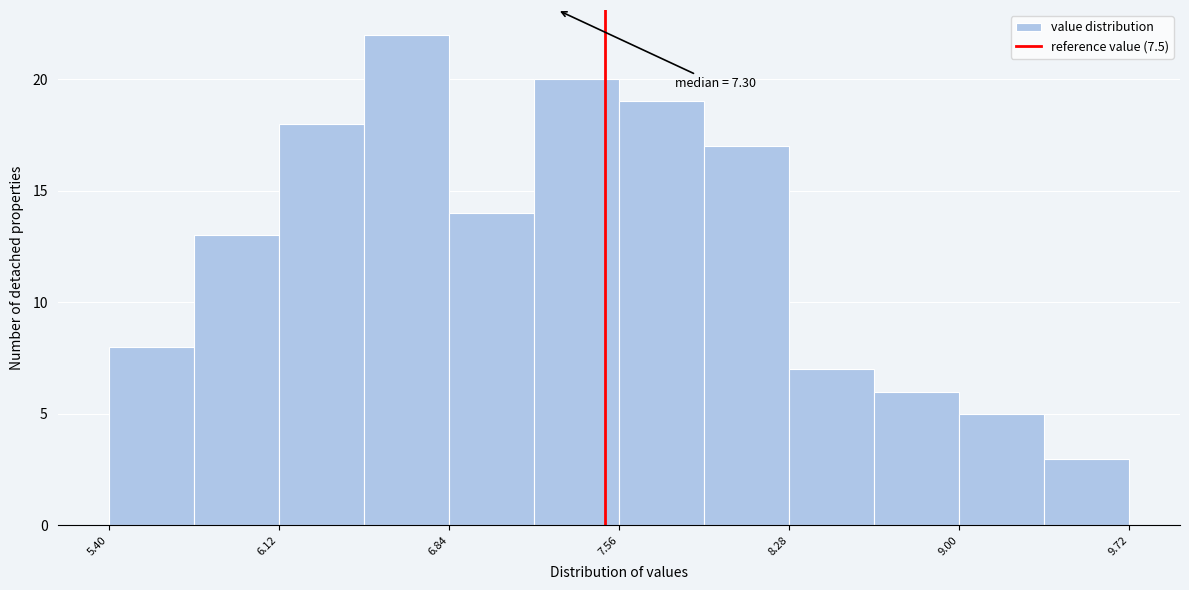

Read against the x-axis, roughly where is the centre of the tallest bar?

6.7